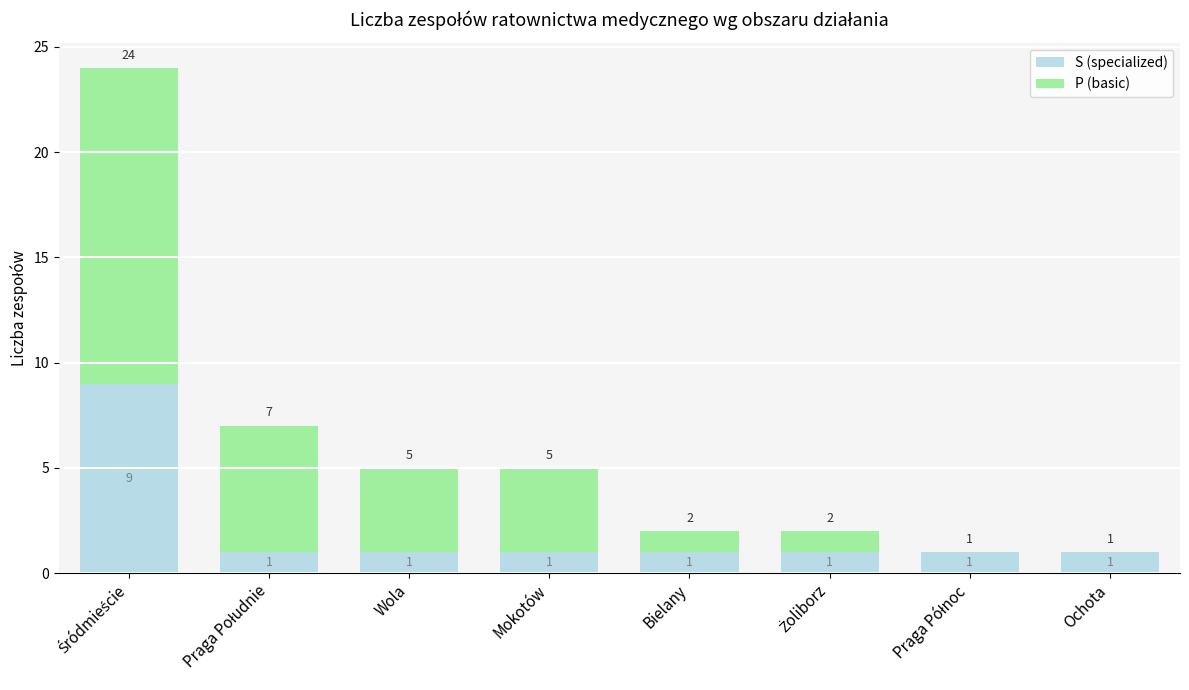

What is the maximum value for S (specialized)?

9